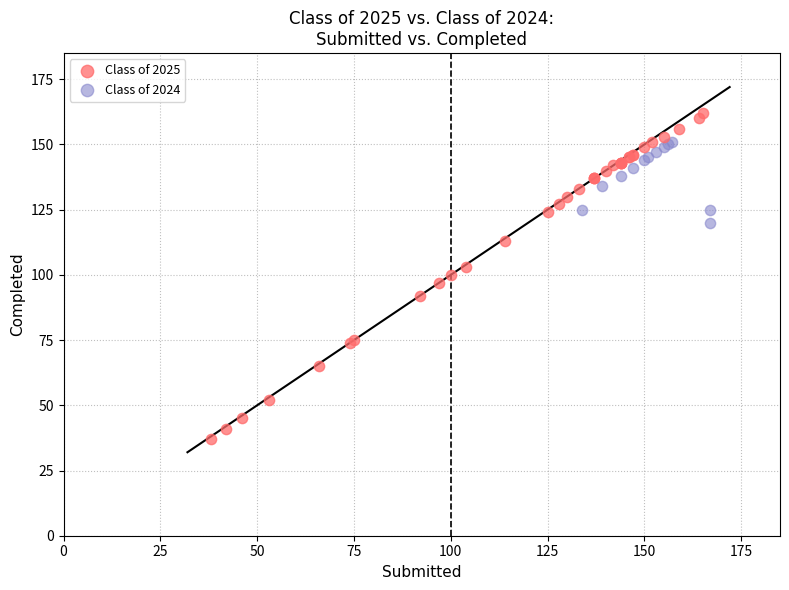

What are all the series names shown in the legend?

Class of 2025, Class of 2024